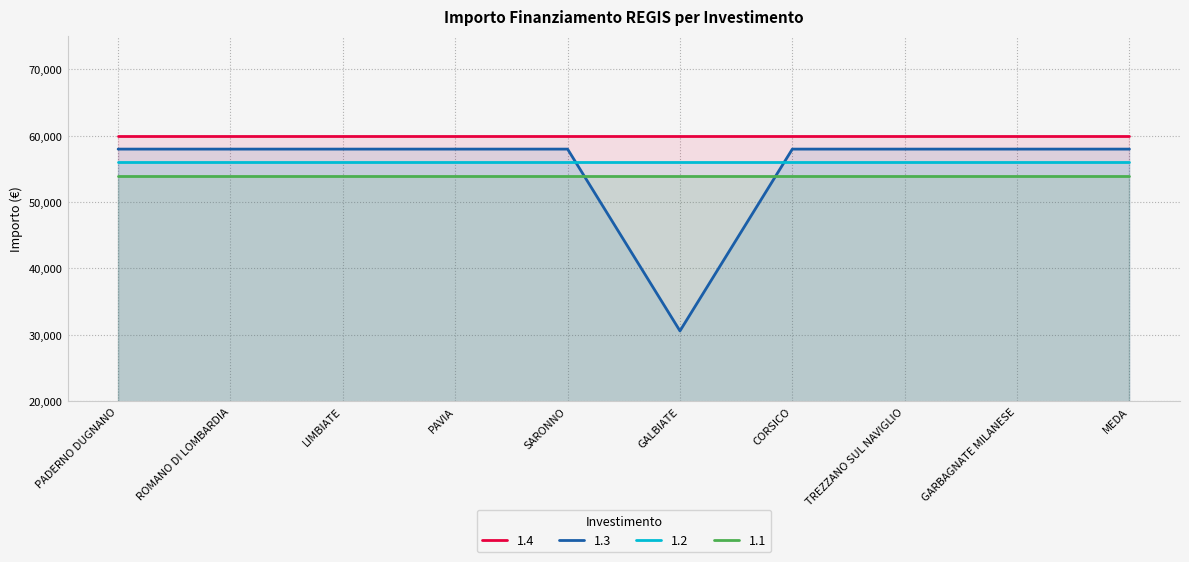

What is the maximum value shown in the chart?

59966